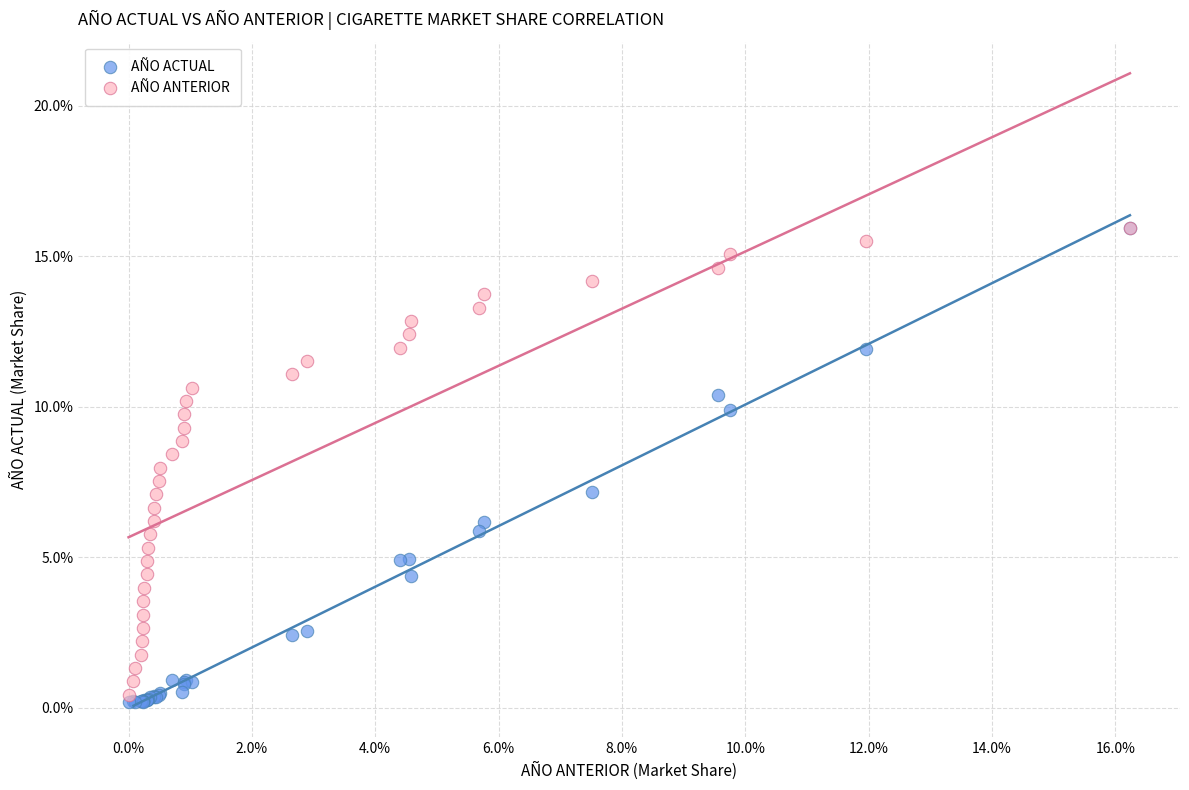

Which series reaches the minimum Y coordinate?

AÑO ACTUAL